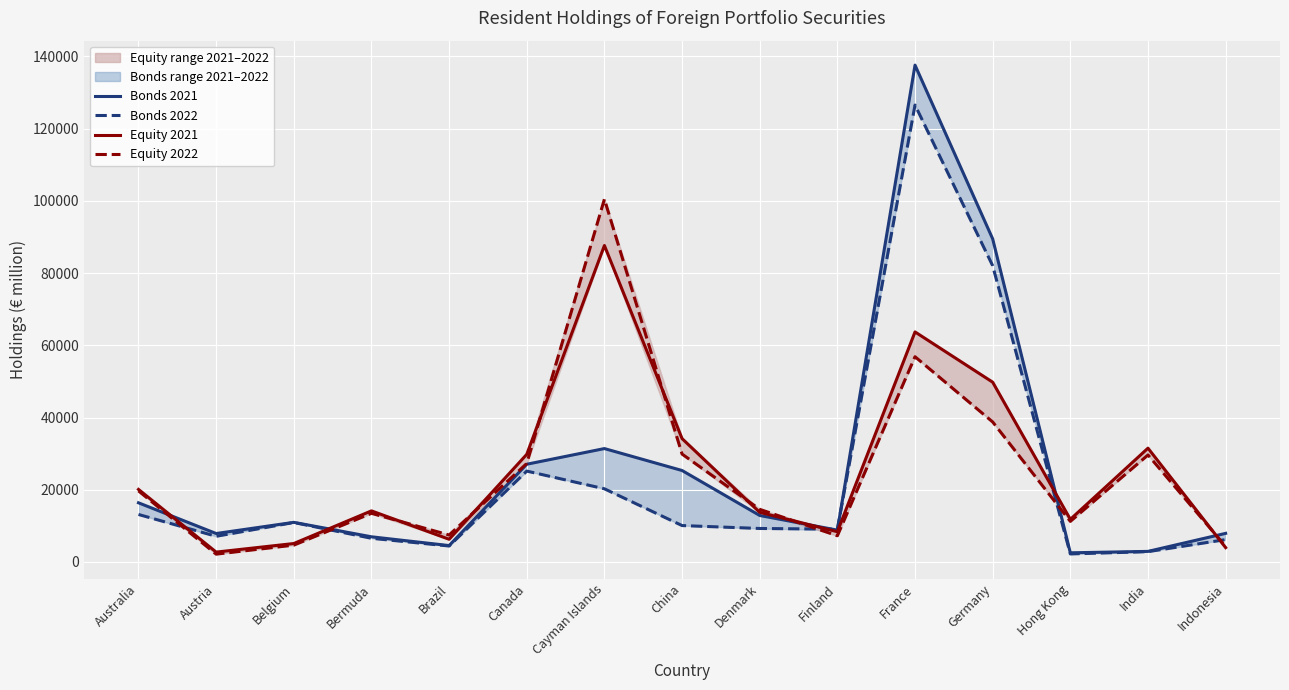

True or false: Equity 2021 has a value of 31510 at India.

True